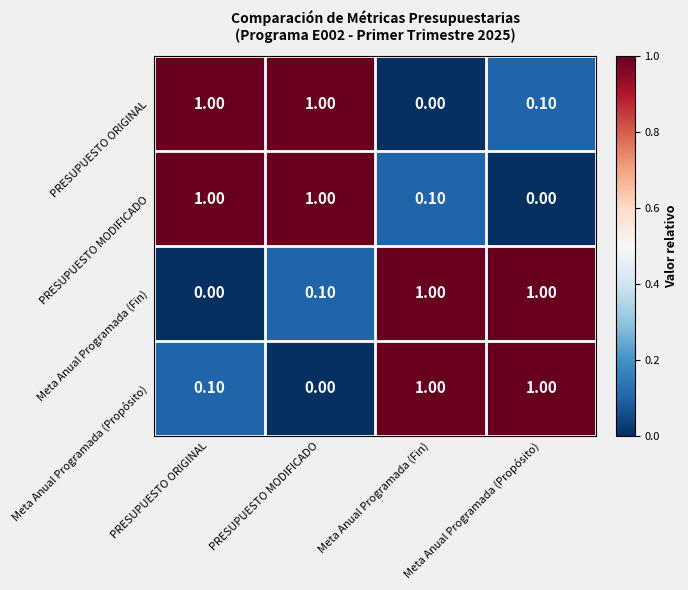

What is the difference between the PRESUPUESTO MODIFICADO values at Meta Anual Programada (Fin) and PRESUPUESTO MODIFICADO?

0.9